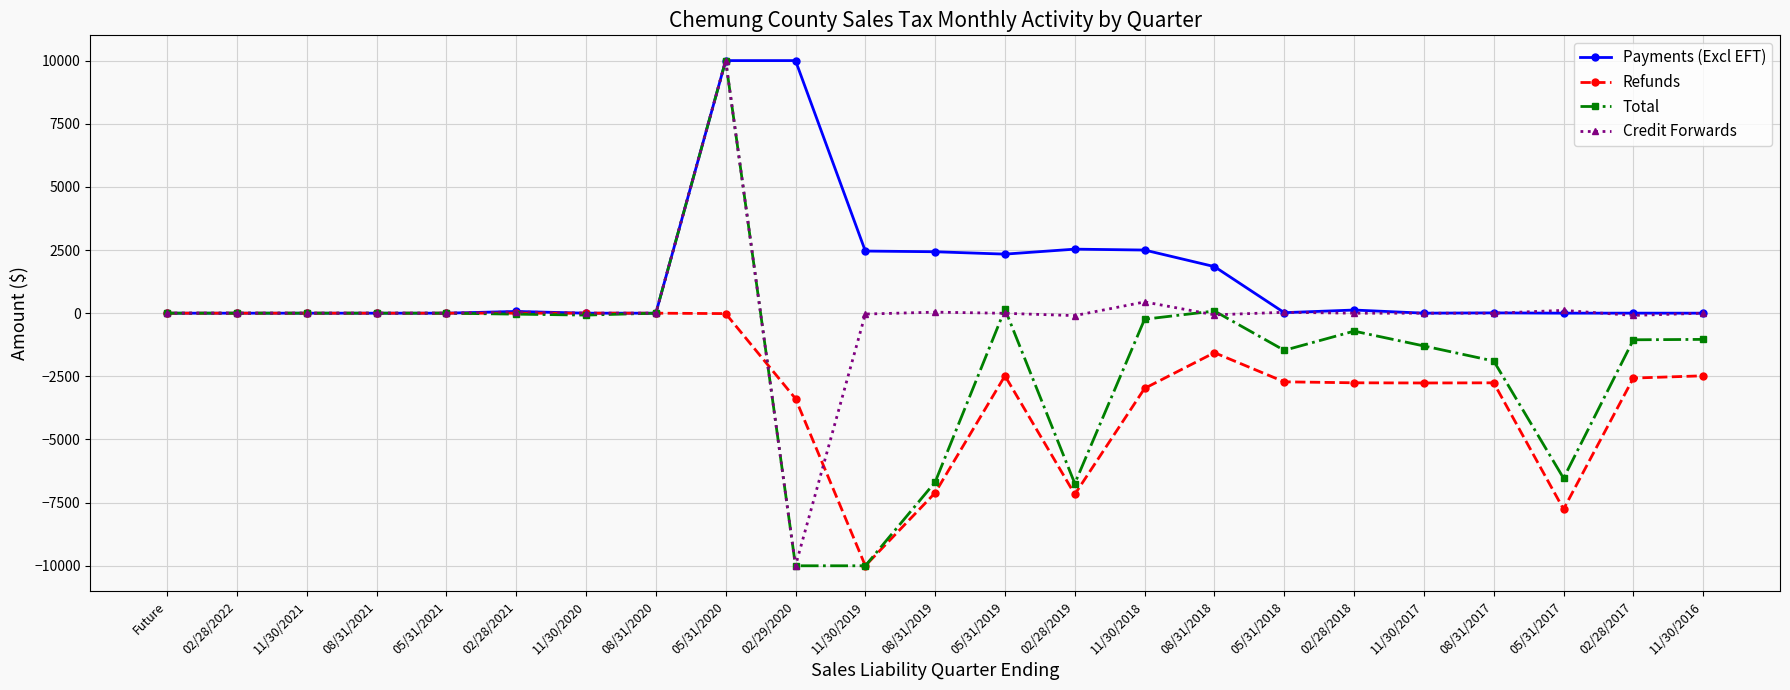

True or false: Refunds has more than 2 points higher than both neighbors.

True